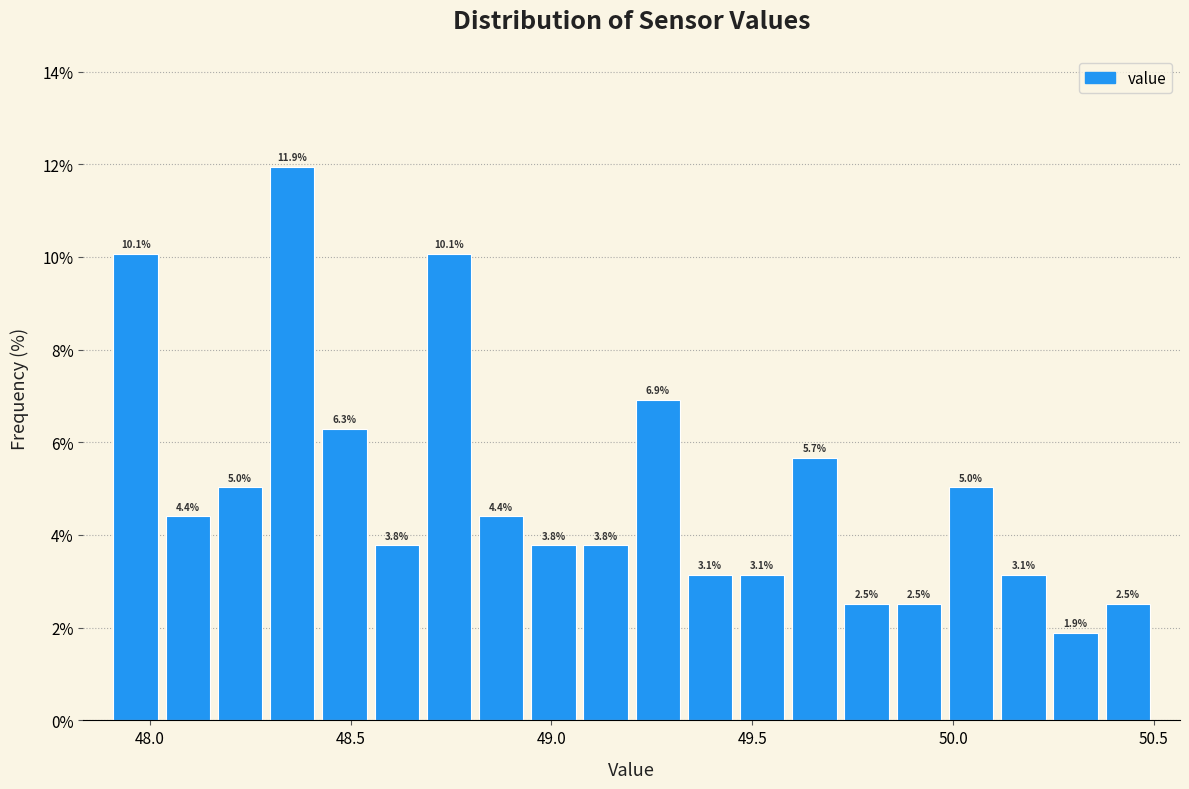

Read against the x-axis, roughly where is the centre of the tallest bar?

48.35